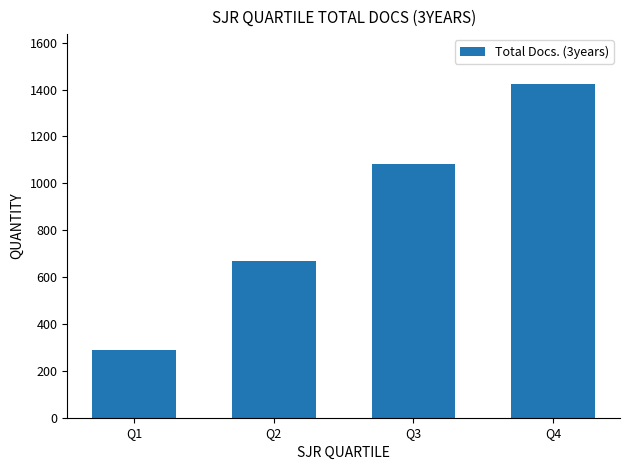

Is it true that the value at Q3 is 468?

False